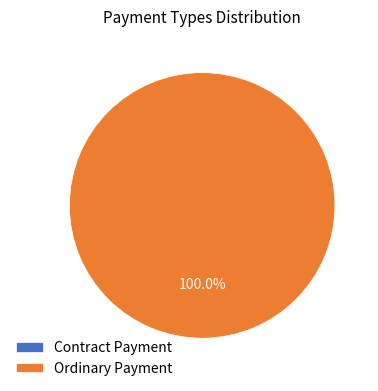

Rank the categories by value from lowest to highest.

Contract Payment, Ordinary Payment